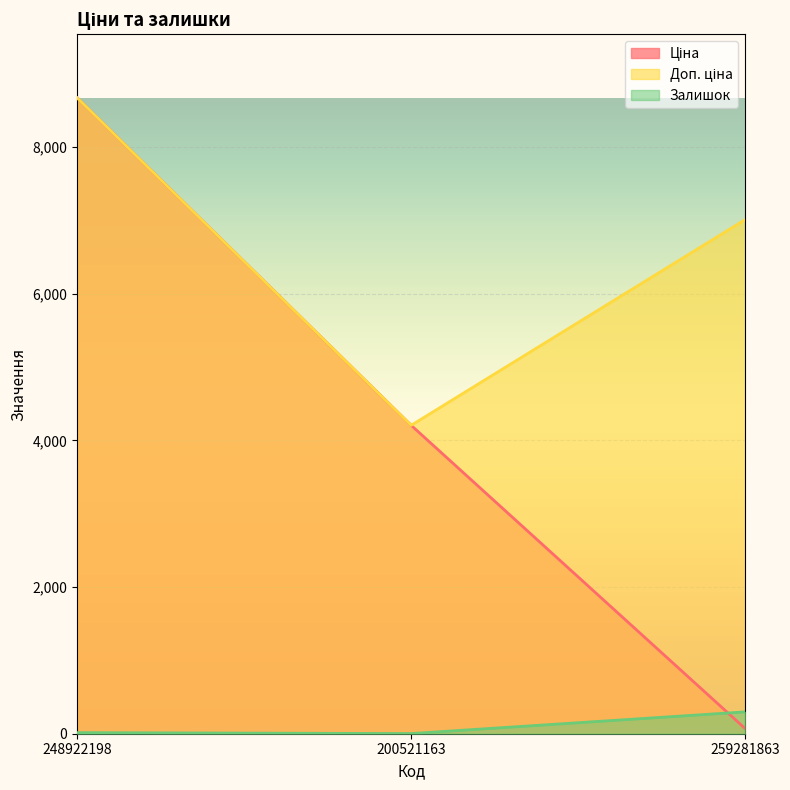

Where does the Залишок series first go above 15?

259281863